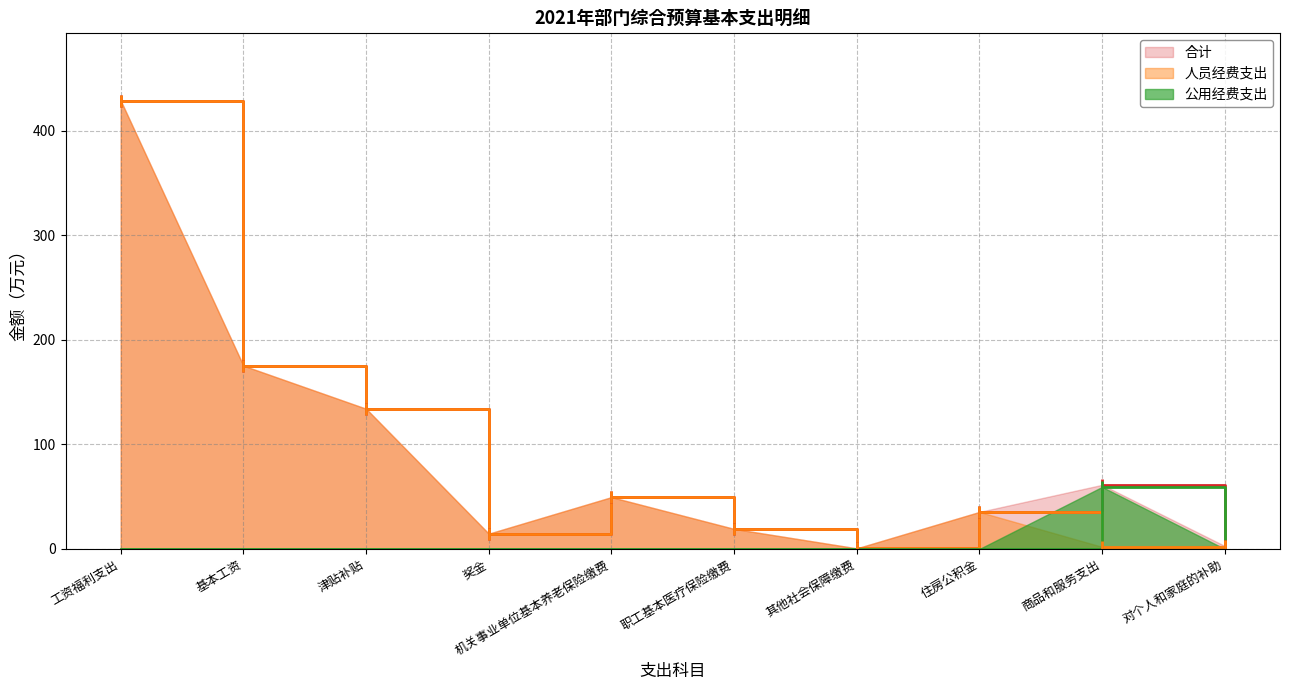

At which category does 人员经费支出 reach its first local valley?

奖金